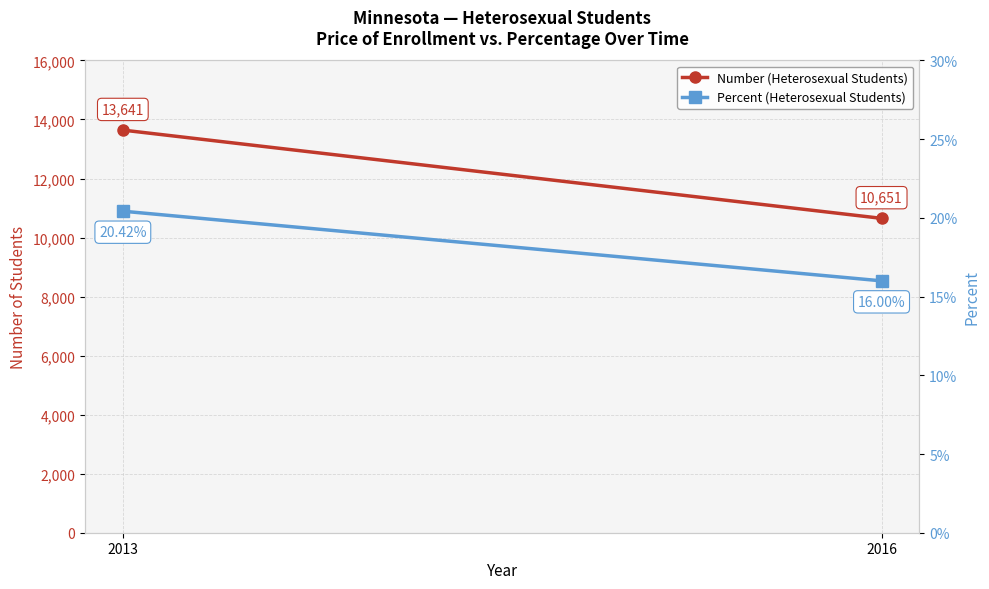

Which series has the widest spread of values?

Number (Heterosexual Students)